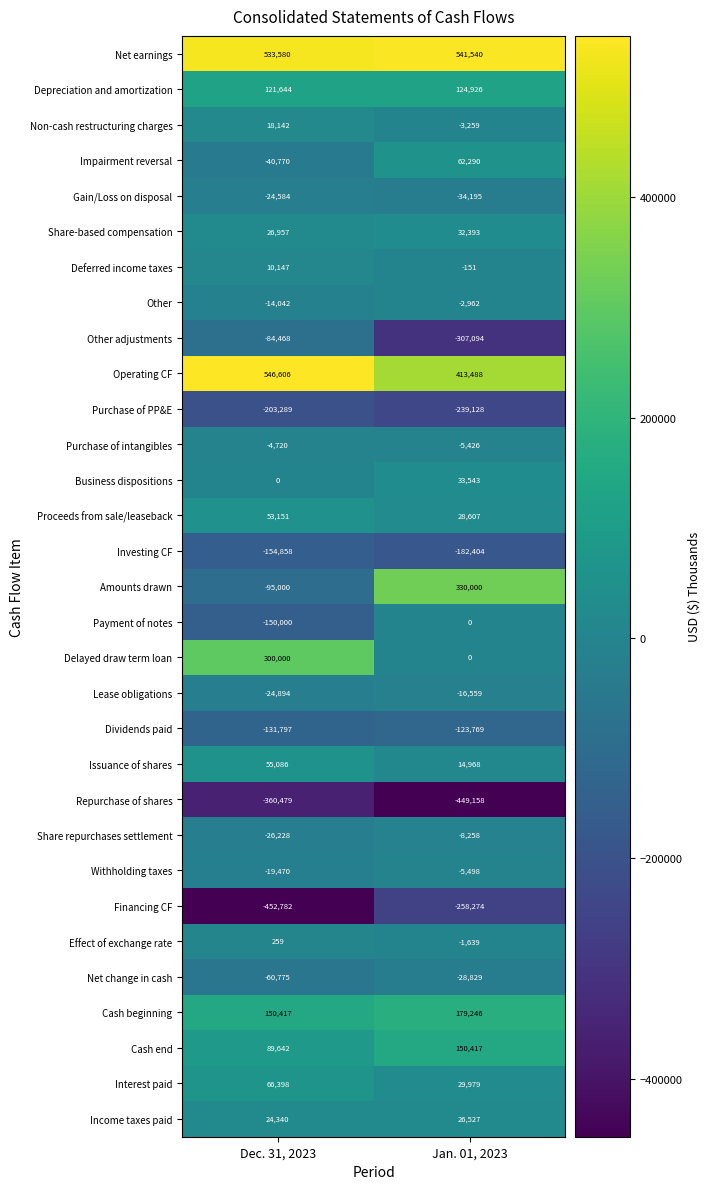

Which series has the largest total across all categories?

Net earnings